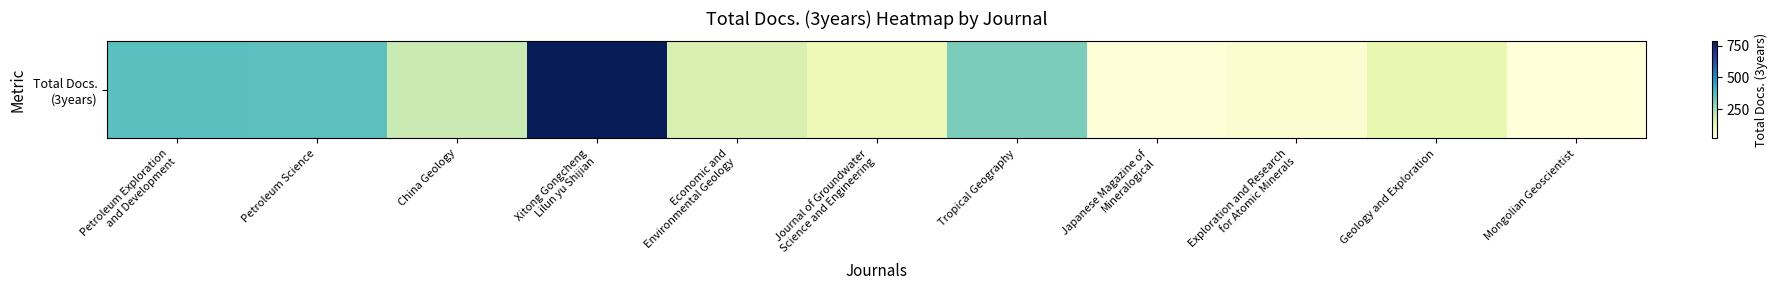

What is the difference between the second highest and minimum values?

340